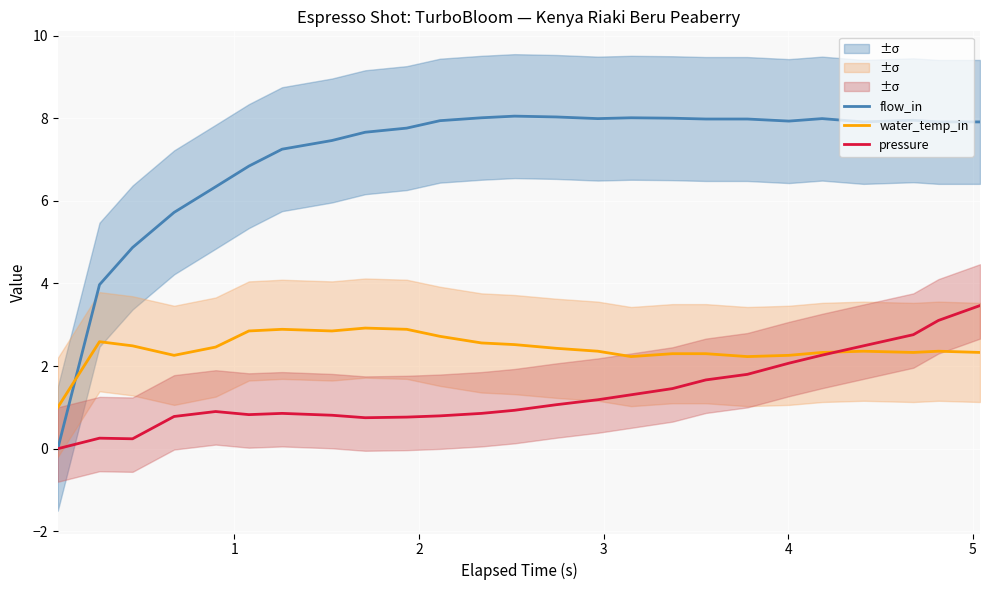

True or false: flow_in and pressure intersect in this chart.

False